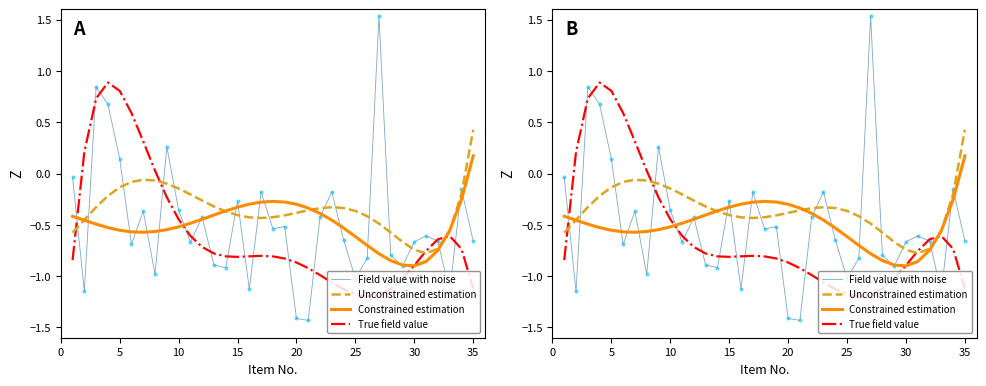

Which series contains the lowest Y value?

Field value with noise